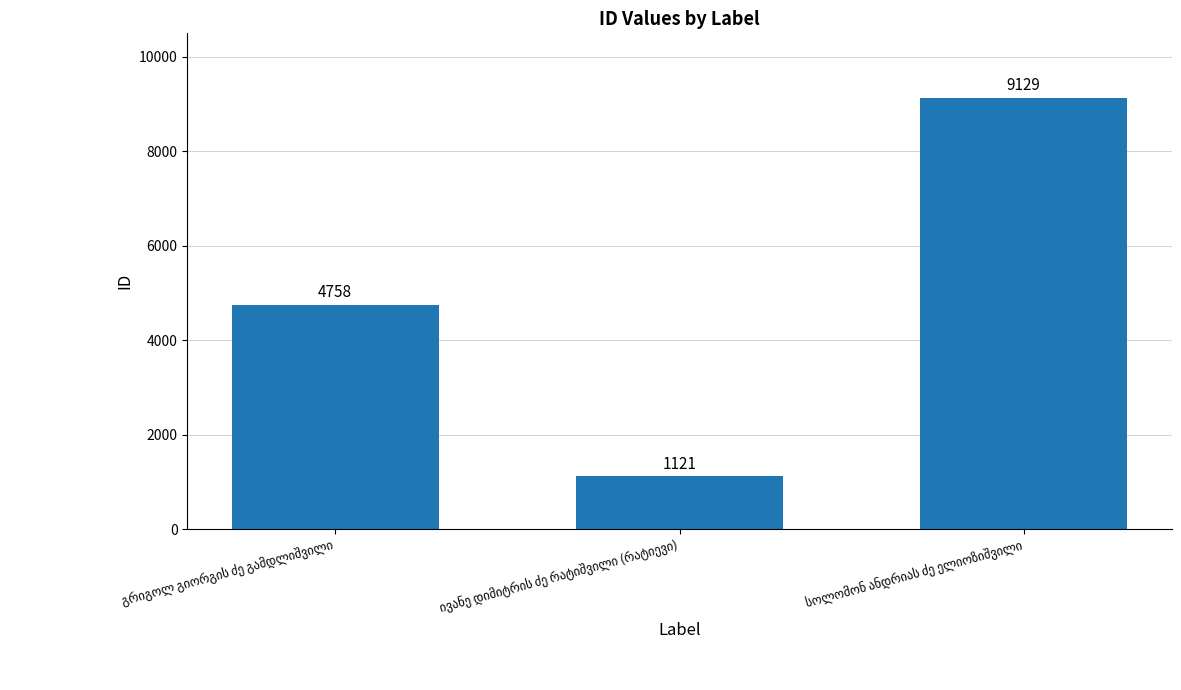

What is the difference between the second highest and minimum values?

3637